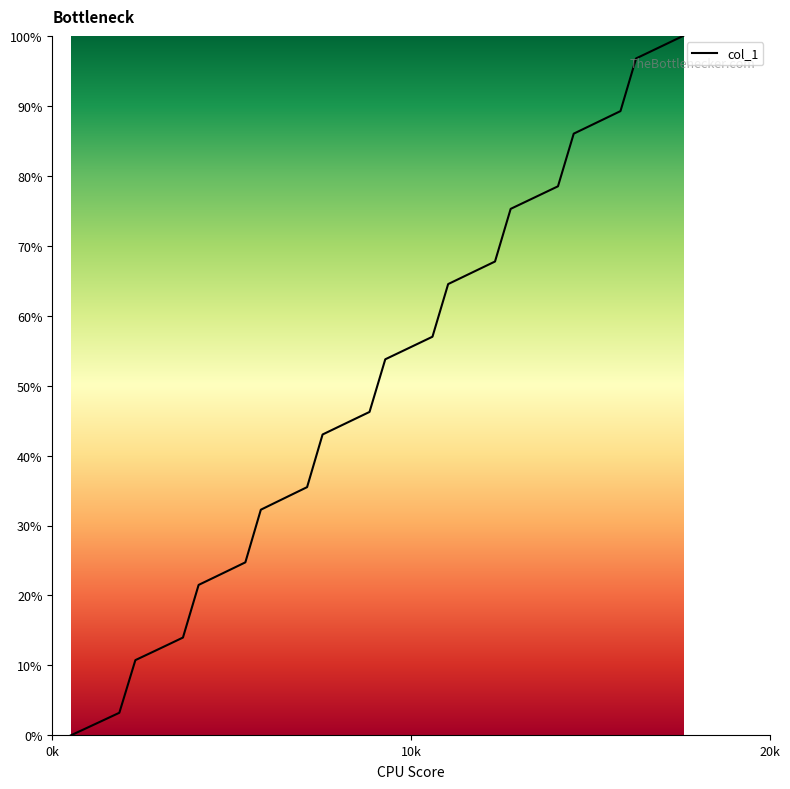

What is the maximum value shown in the chart?

100.0